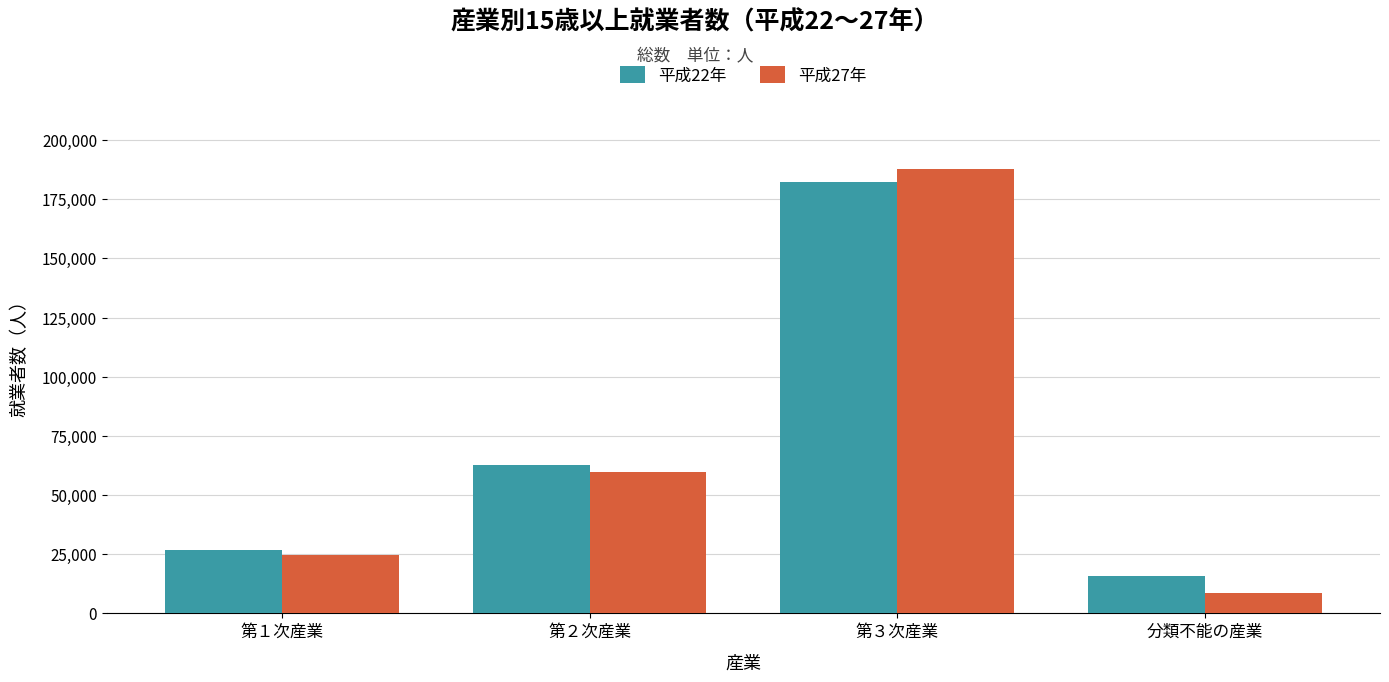

At which label is 平成27年 closest to 98245?

第２次産業